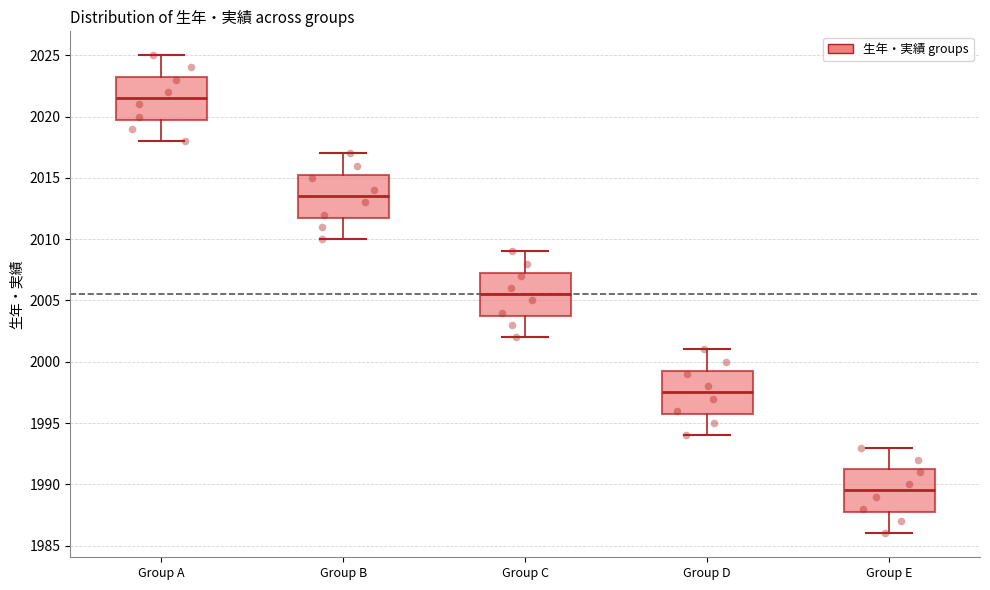

Which box's median line is the lowest?

Group E